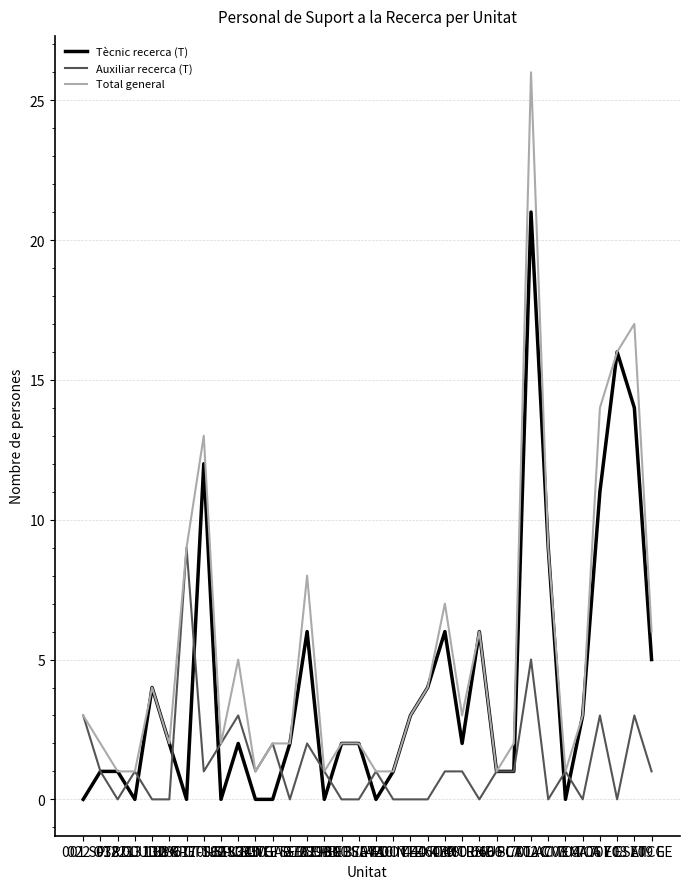

Rank the series by their maximum value, from lowest to highest.

Auxiliar recerca (T), Tècnic recerca (T), Total general